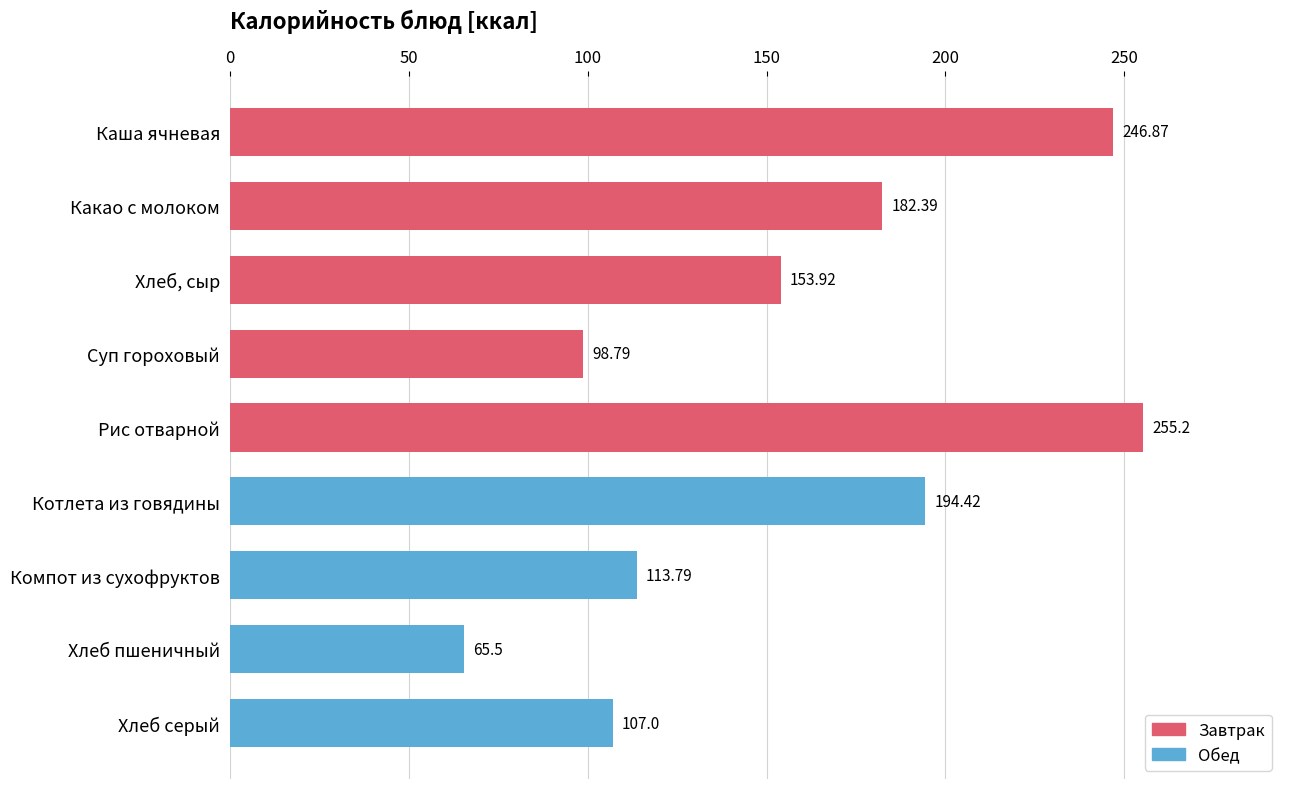

What is the difference between the maximum and minimum values?

189.7